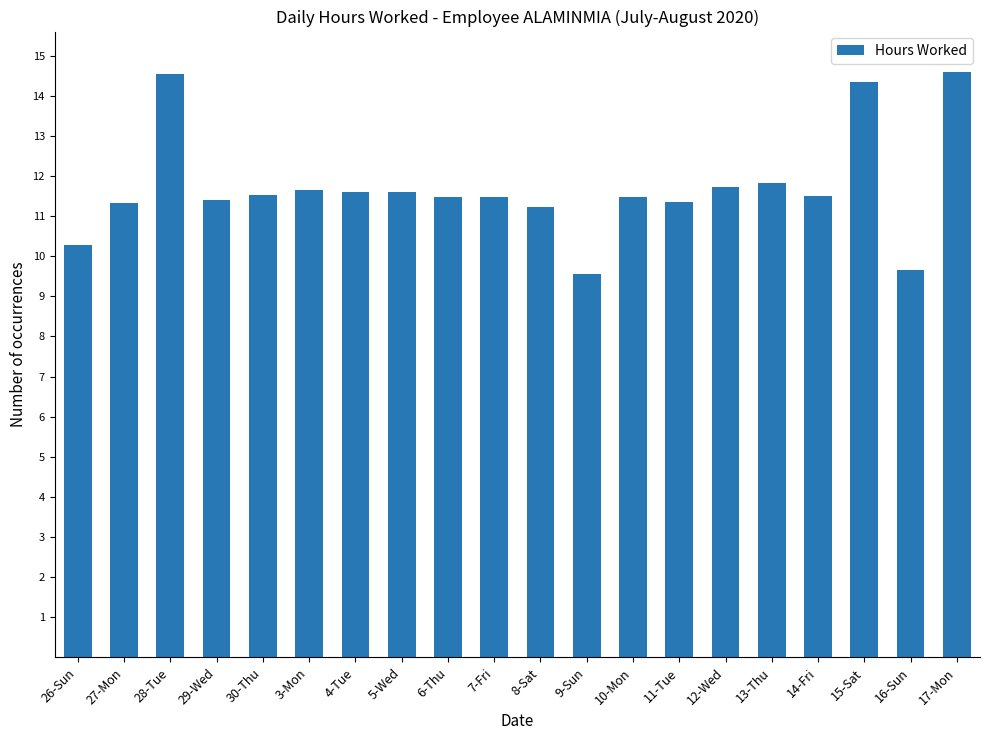

What is the change in value from 3-Mon to 12-Wed?

+0.1